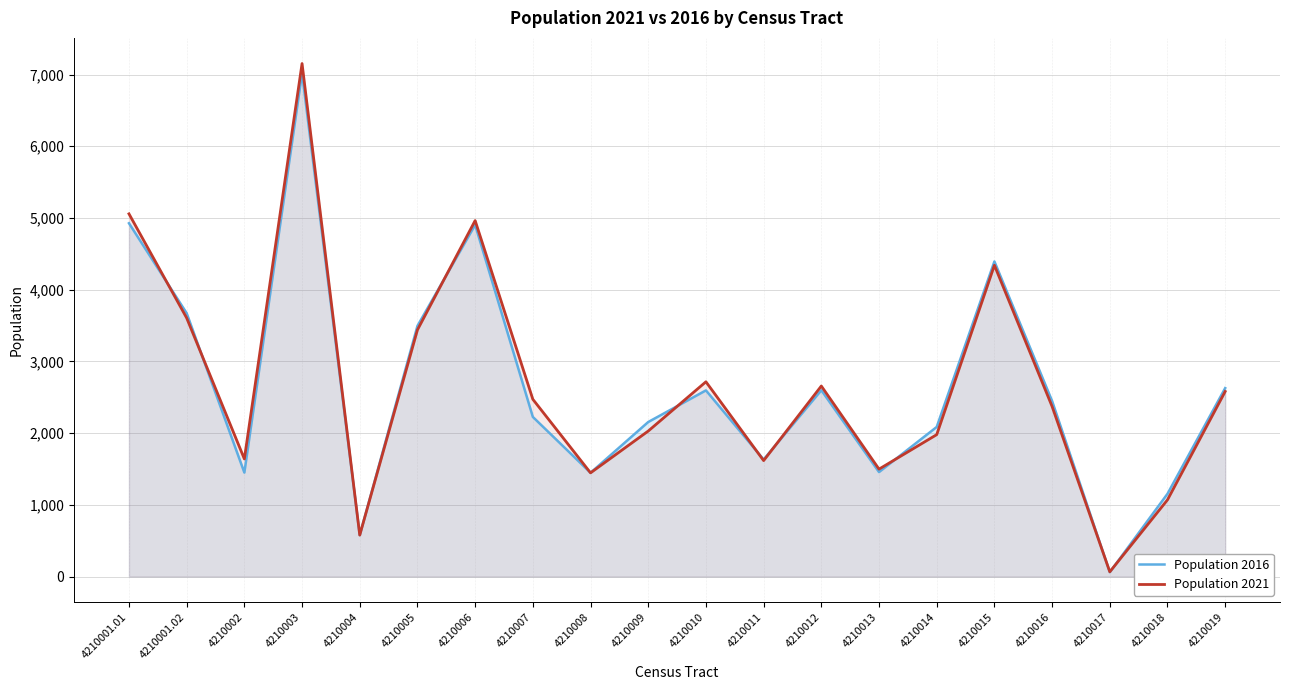

What is the spread (max minus min) of values at 4210005?

55